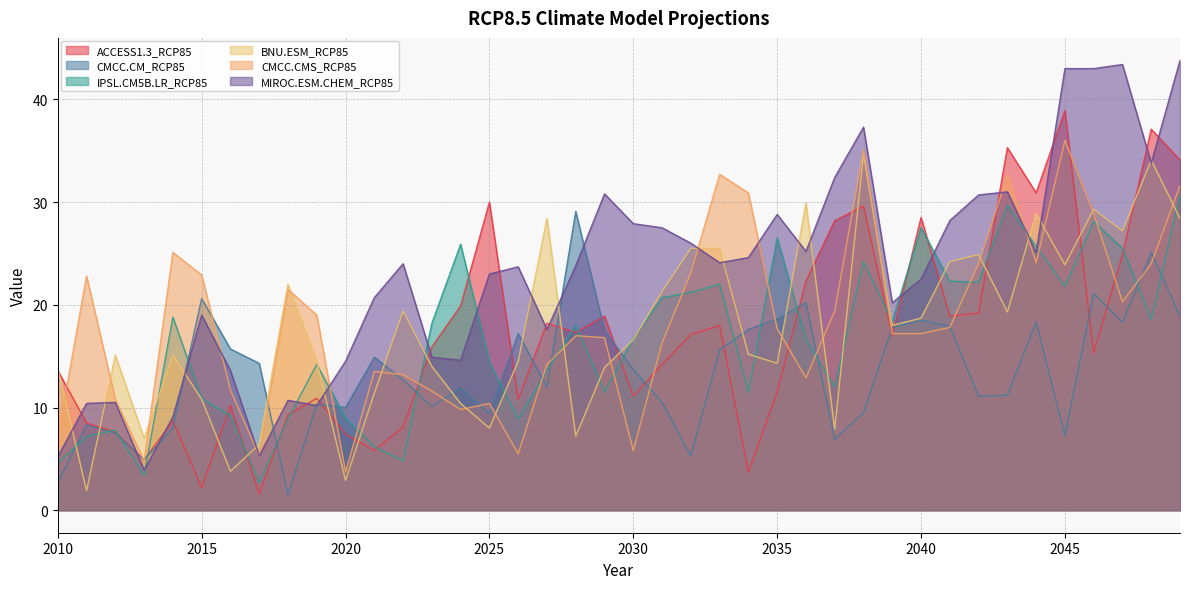

How many series are shown in this chart?

6